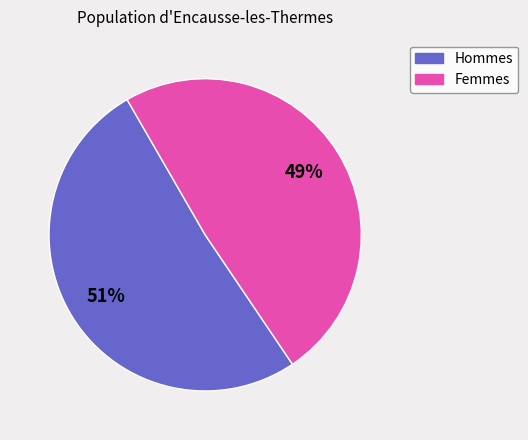

To the nearest percent, what is the difference between the largest and smallest slice percentages?

2%